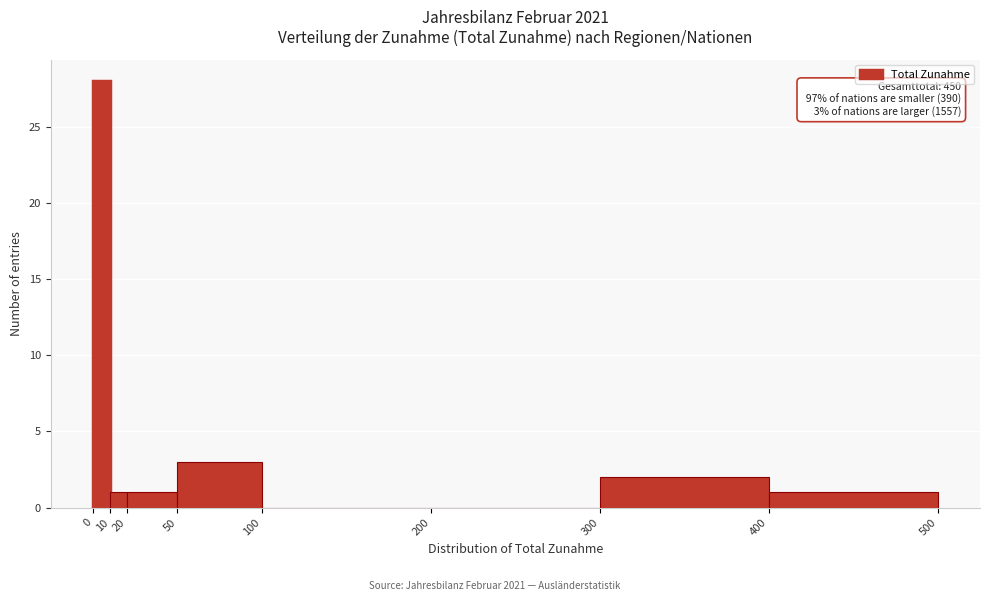

Which range on the x-axis has the tallest bar?

0 to 10